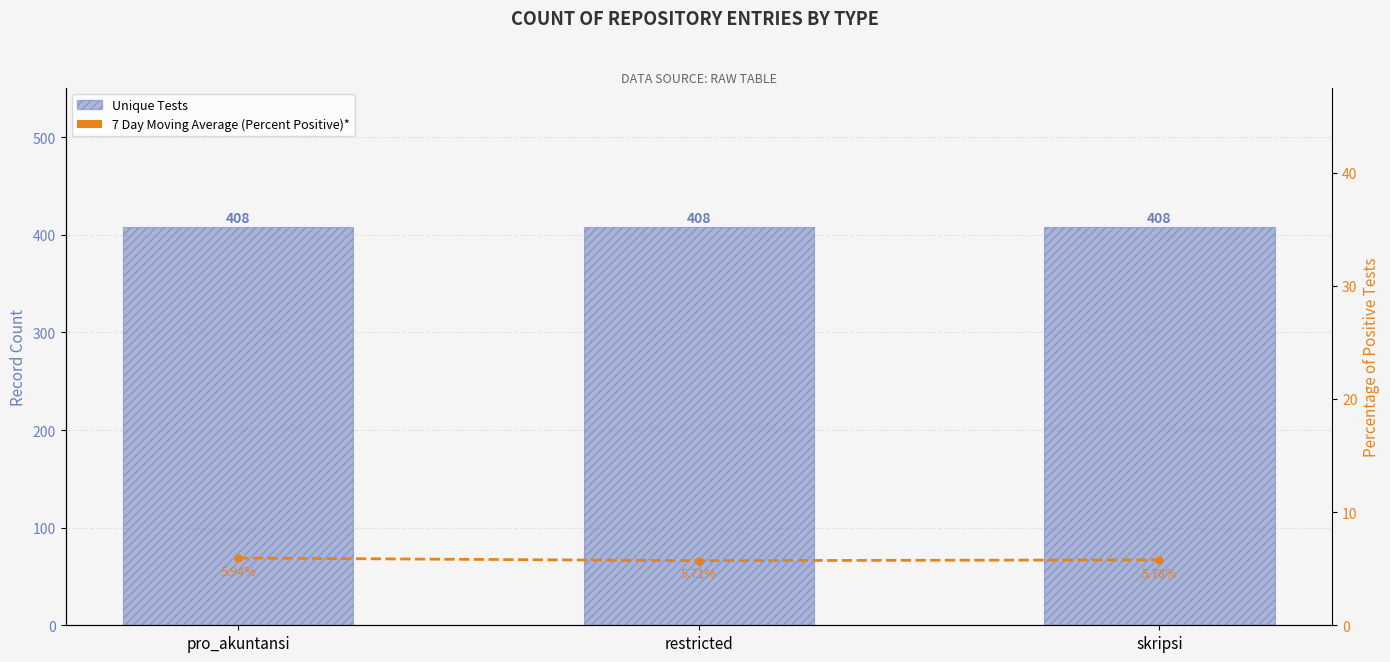

Reading left to right, extract all data points from this chart.

Unique Tests: pro_akuntansi=408.0	restricted=408.0	skripsi=408.0
7 Day Moving Average (Percent Positive)*: pro_akuntansi=5.9	restricted=5.7	skripsi=5.8